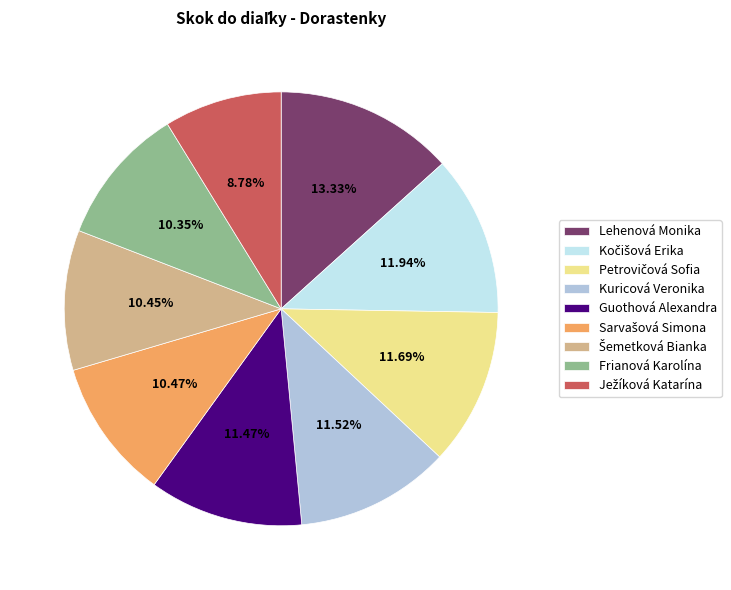

How many segments does this pie chart have?

9